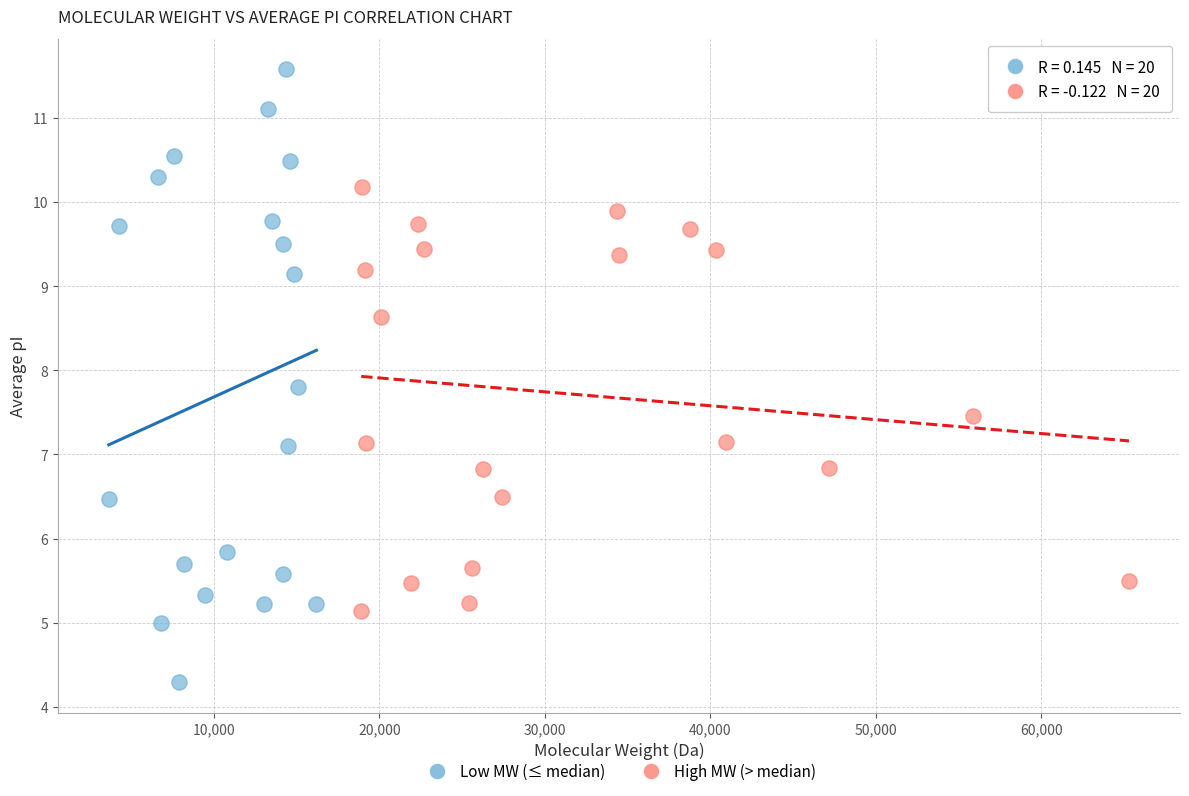

Which series reaches the minimum Y coordinate?

Low MW (≤ median)